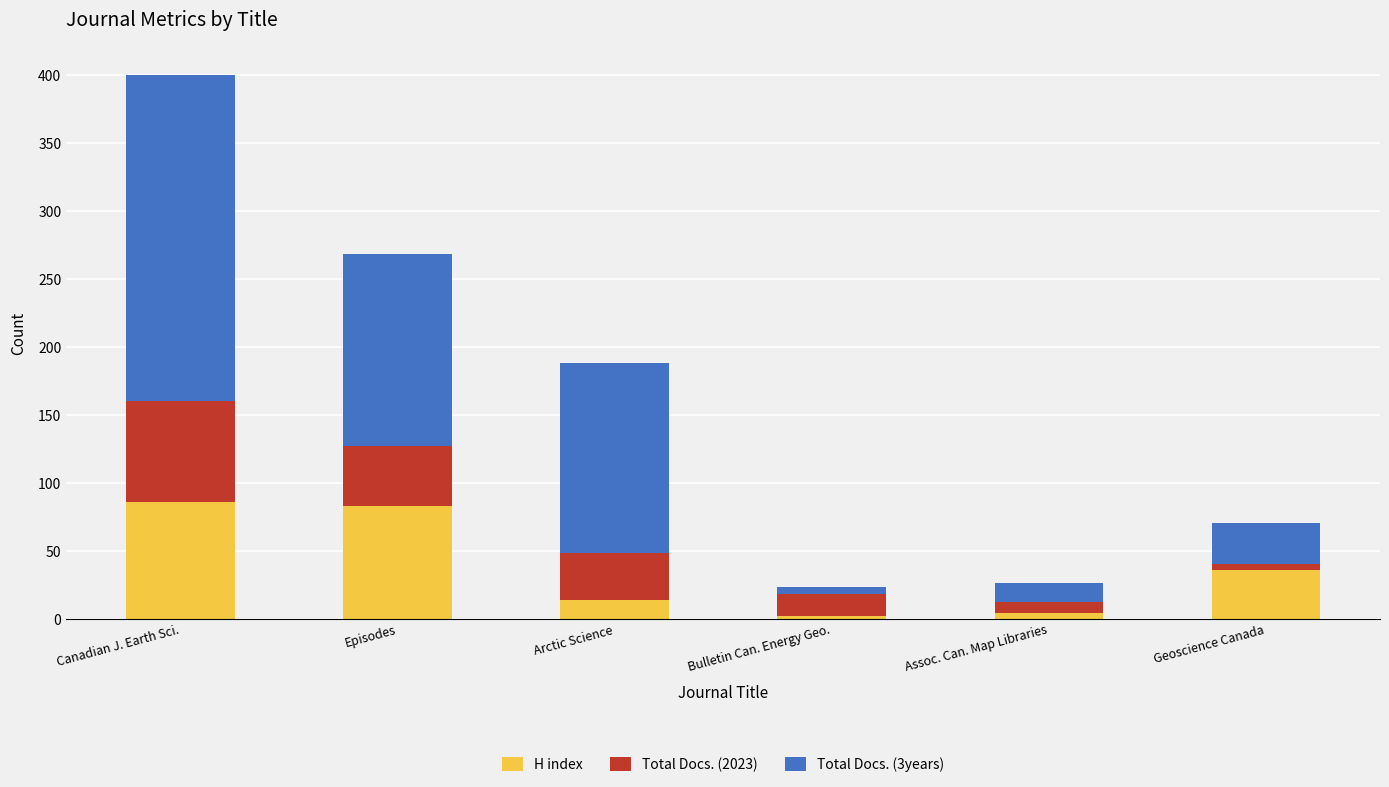

How many bars are there in total?

6